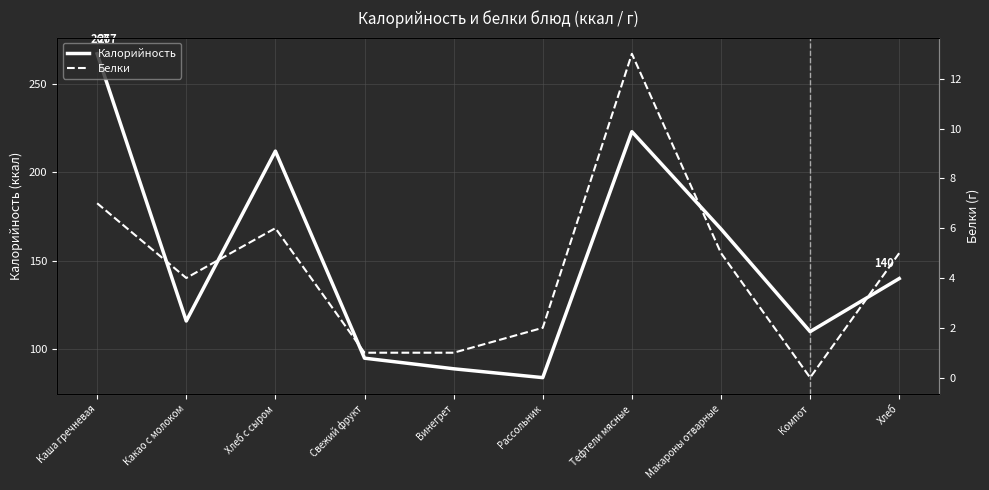

What is the label of the 7th point from the left?

Тефтели мясные